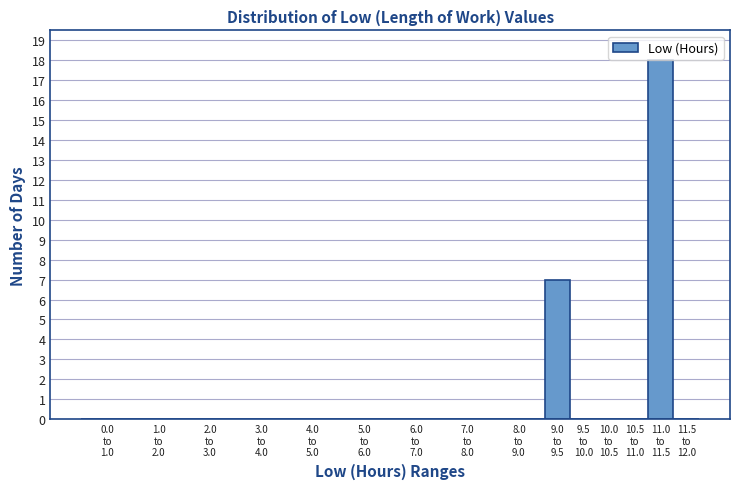

What is the sum of all values?

25